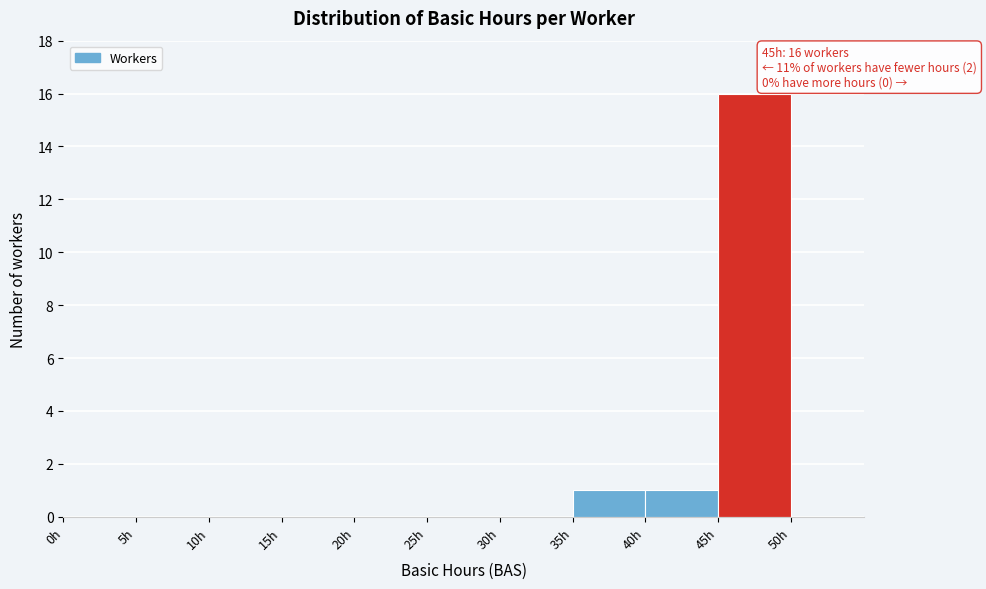

Over which range of the x-axis is the bar tallest?

45 to 50